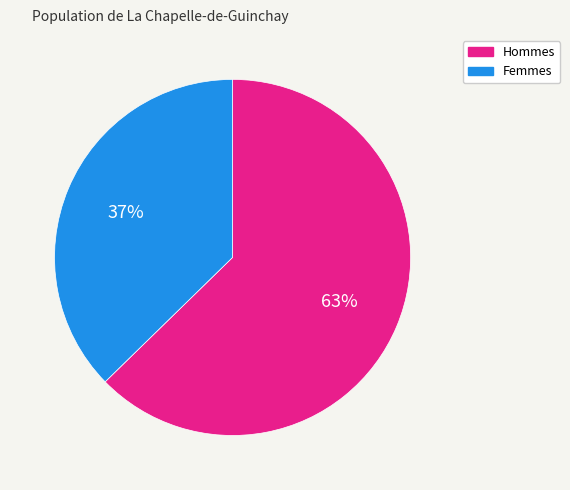

To the nearest percent, what is the average slice percentage?

50%